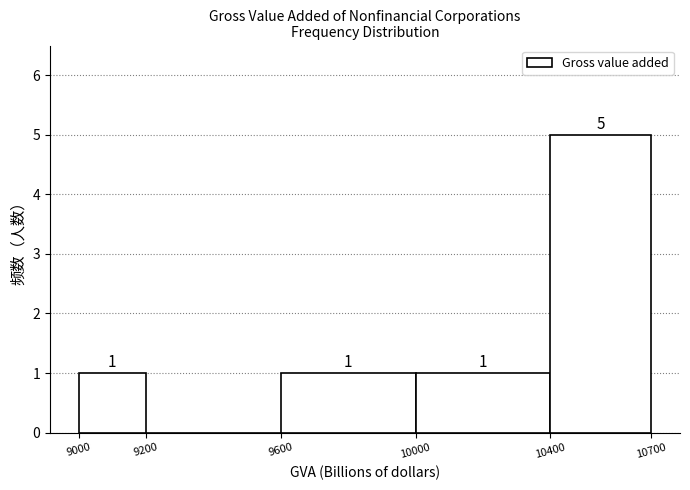

Over which range of the x-axis is the bar tallest?

10400 to 10700